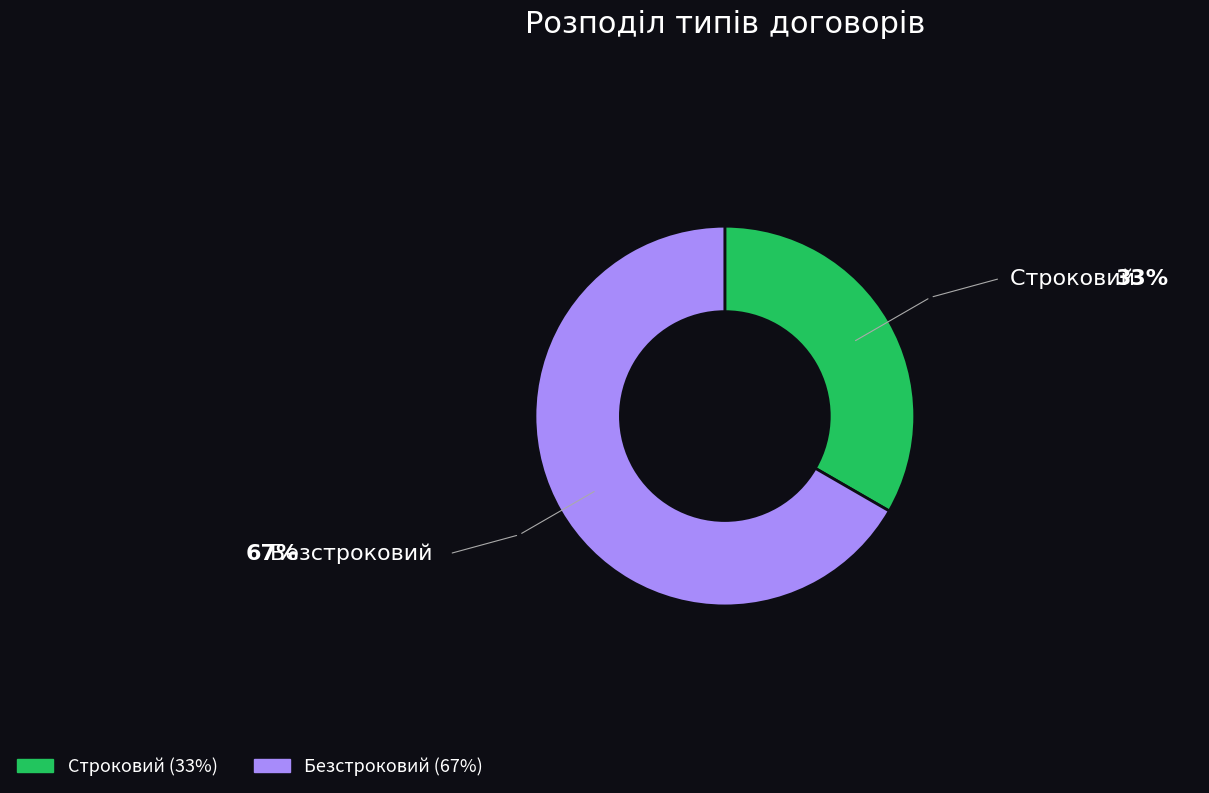

What is the largest slice in the pie chart?

Безстроковий